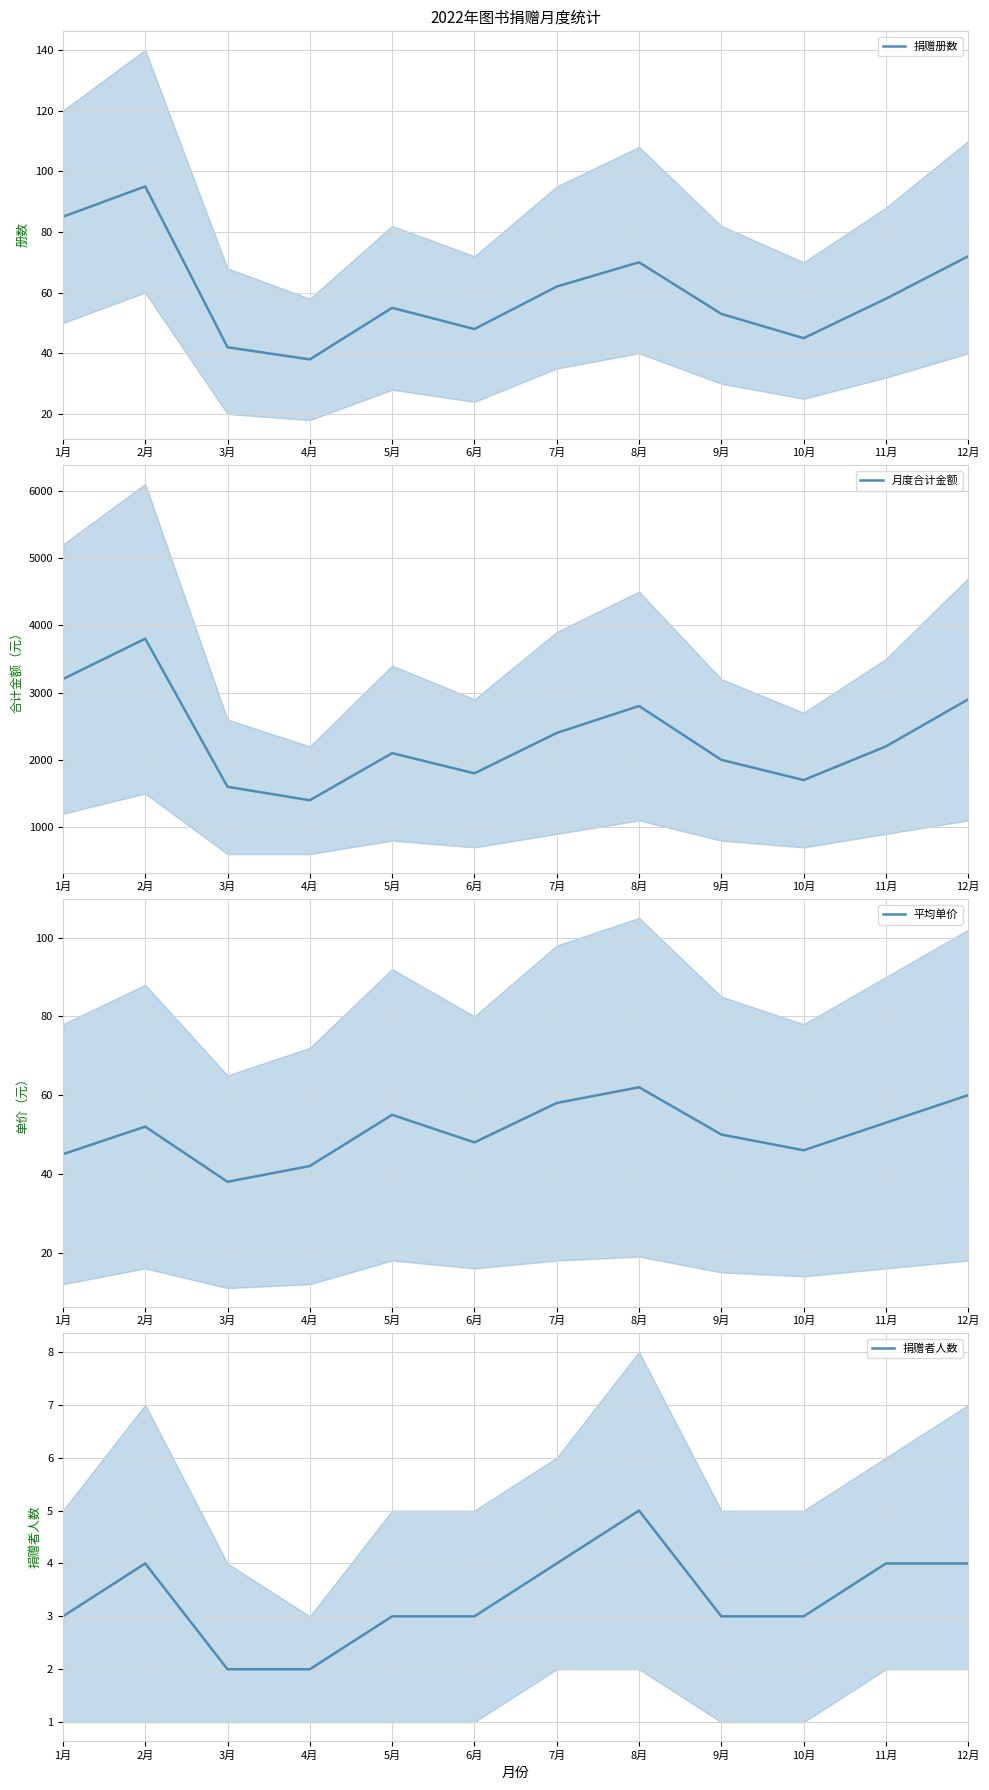

At which category is the sum across all series the highest?

2月